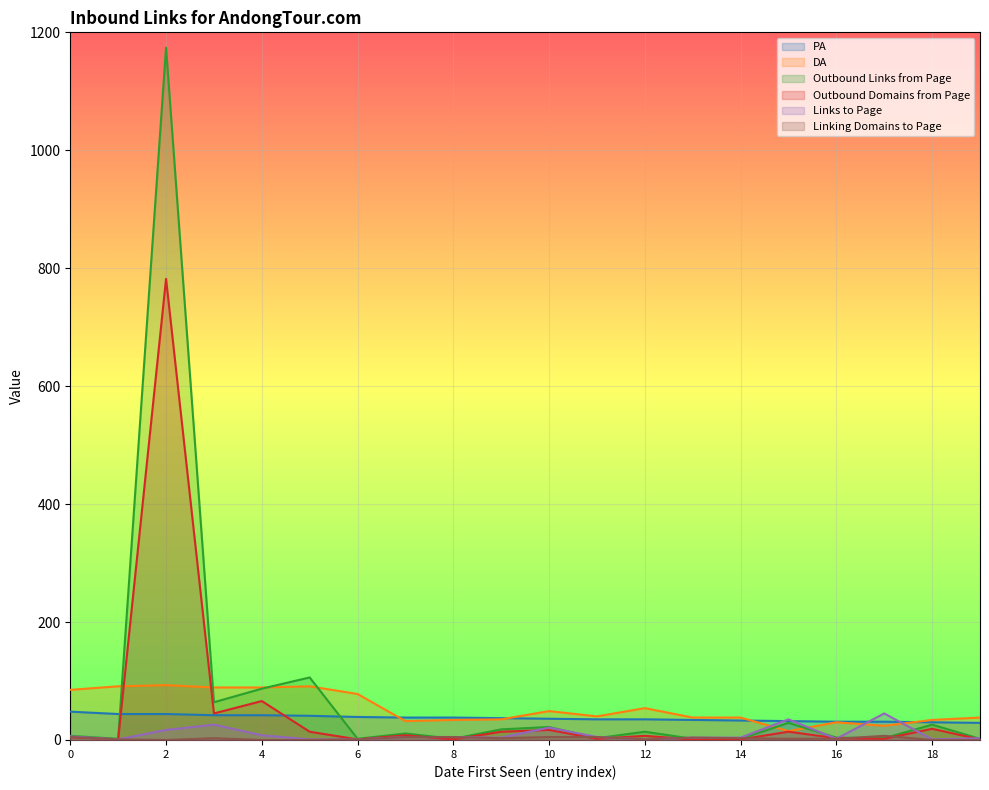

How many intersections are there between Linking Domains to Page and Outbound Links from Page?

8